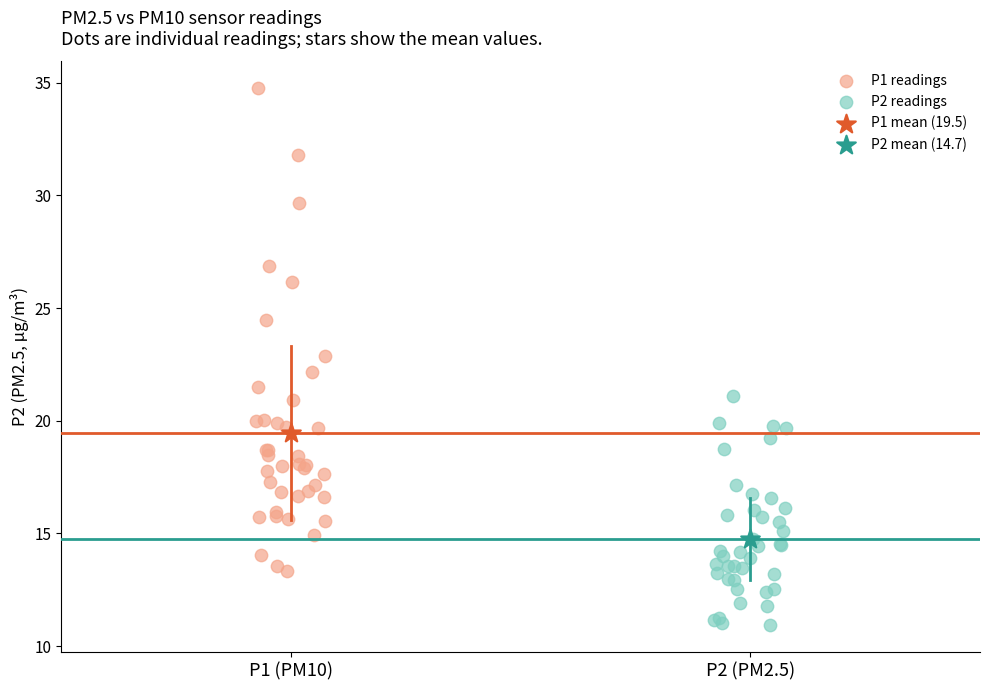

What are all the series names shown in the legend?

P1 readings, P2 readings, P1 mean (19.5), P2 mean (14.7)